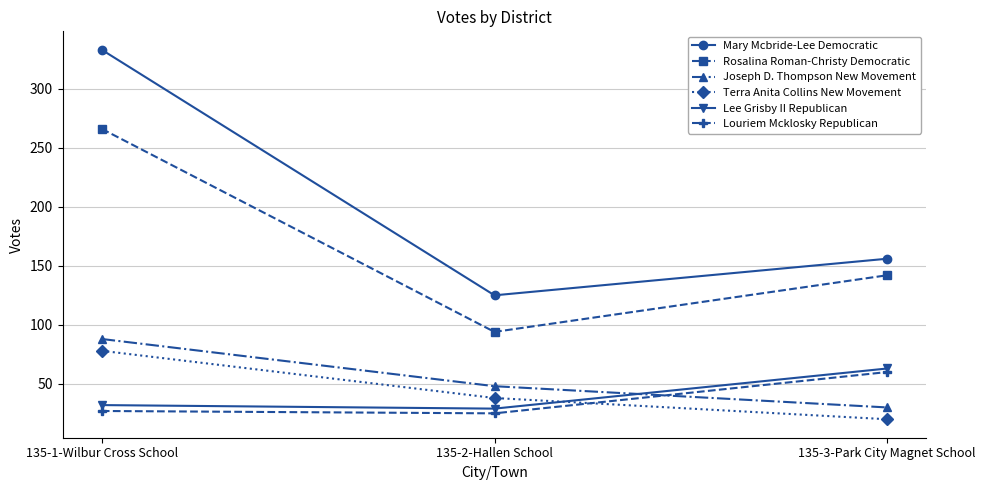

What is the approximate value of Lee Grisby II Republican at 135-2-Hallen School?

29